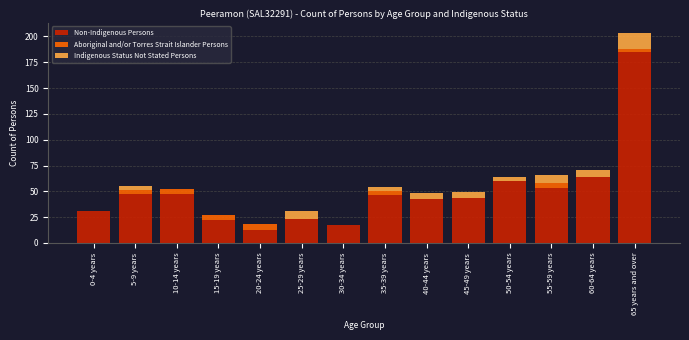

What is the maximum value for Non-Indigenous Persons?

185